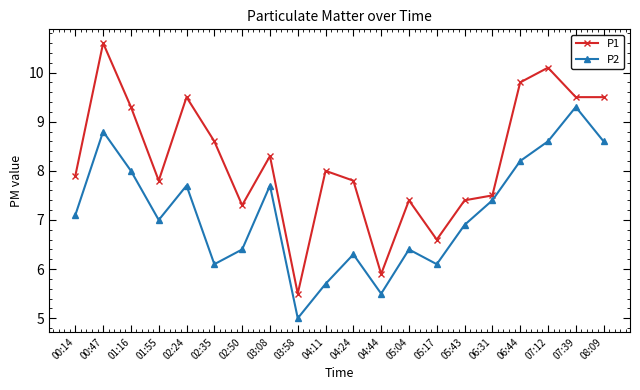

True or false: P2 and P1 intersect in this chart.

False